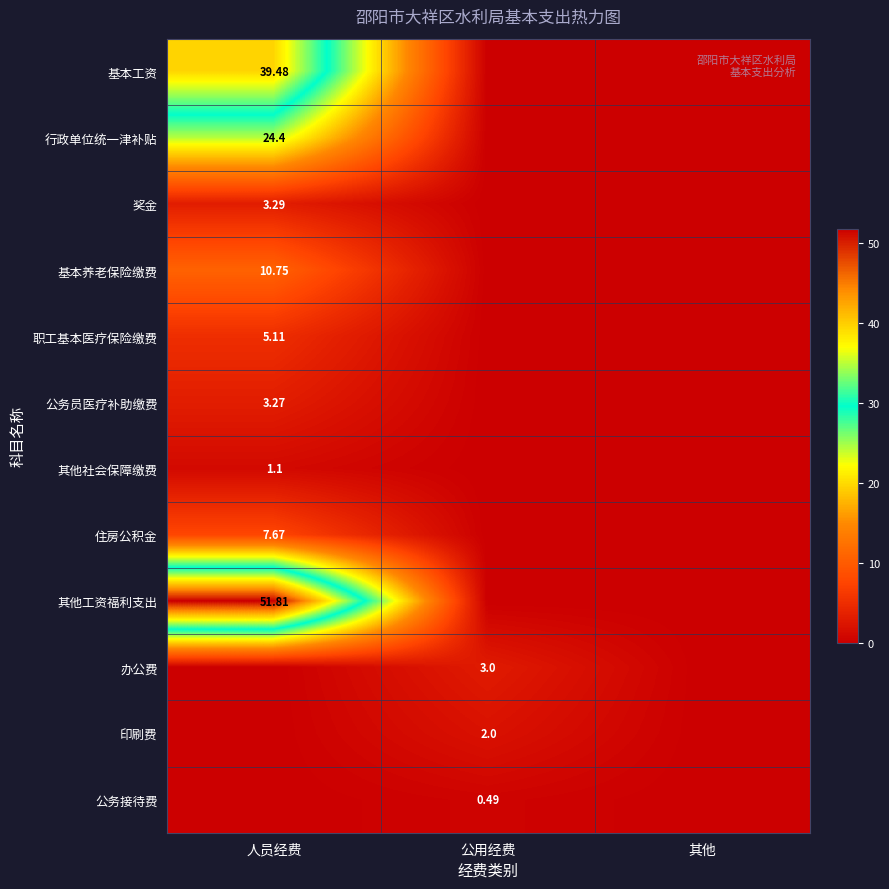

At which category is the sum across all series the highest?

人员经费